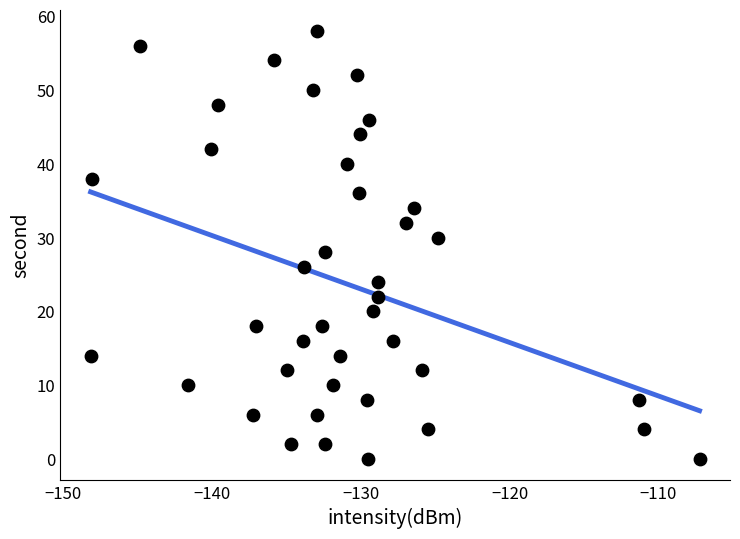

What is the range of Y values (max minus min)?

58